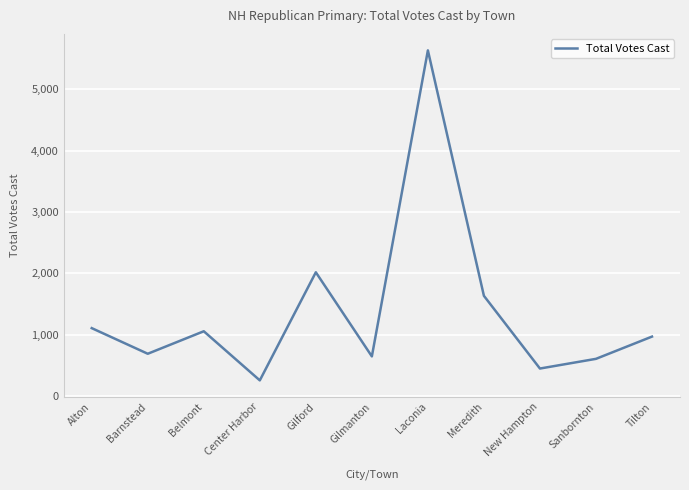

True or false: the data shows 5634 at Laconia.

True